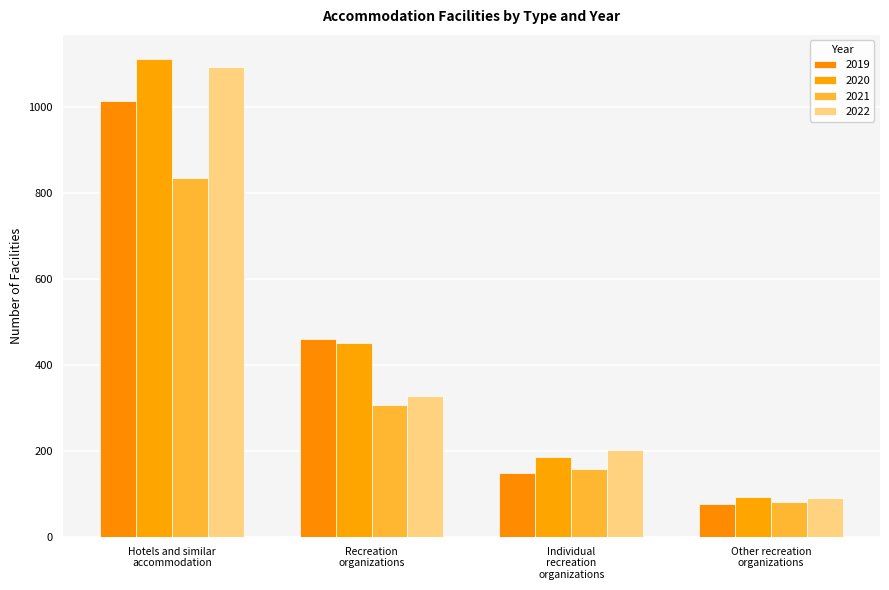

How many distinct data groups are displayed?

4